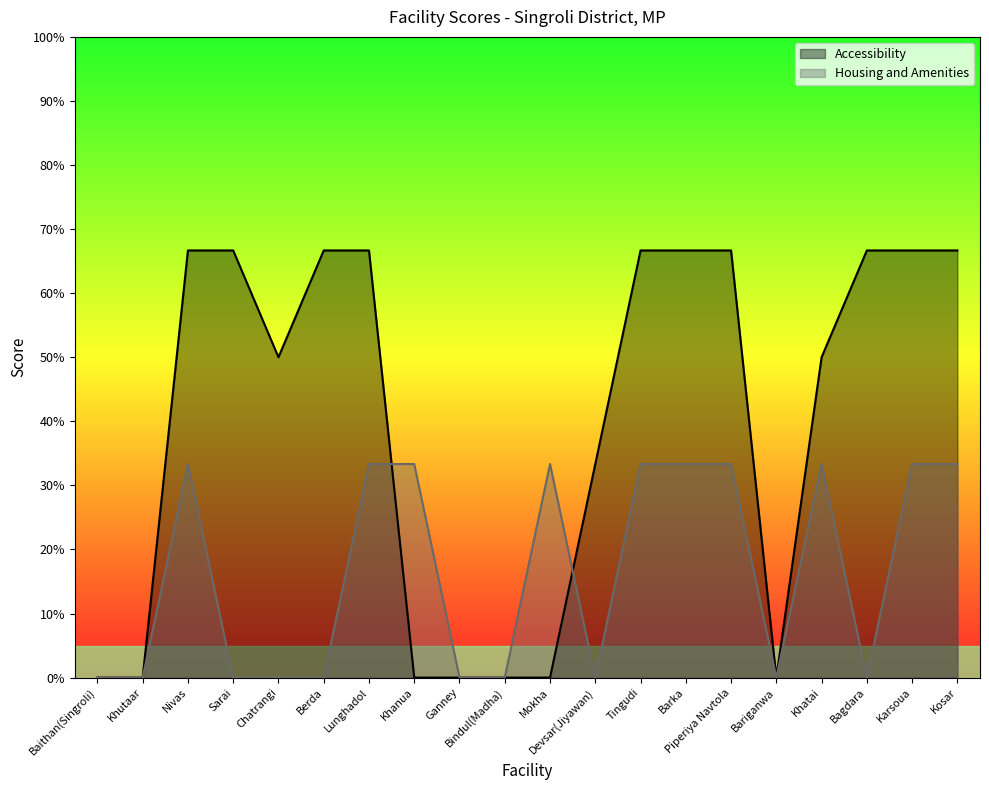

Does the chart have visible grid lines?

No